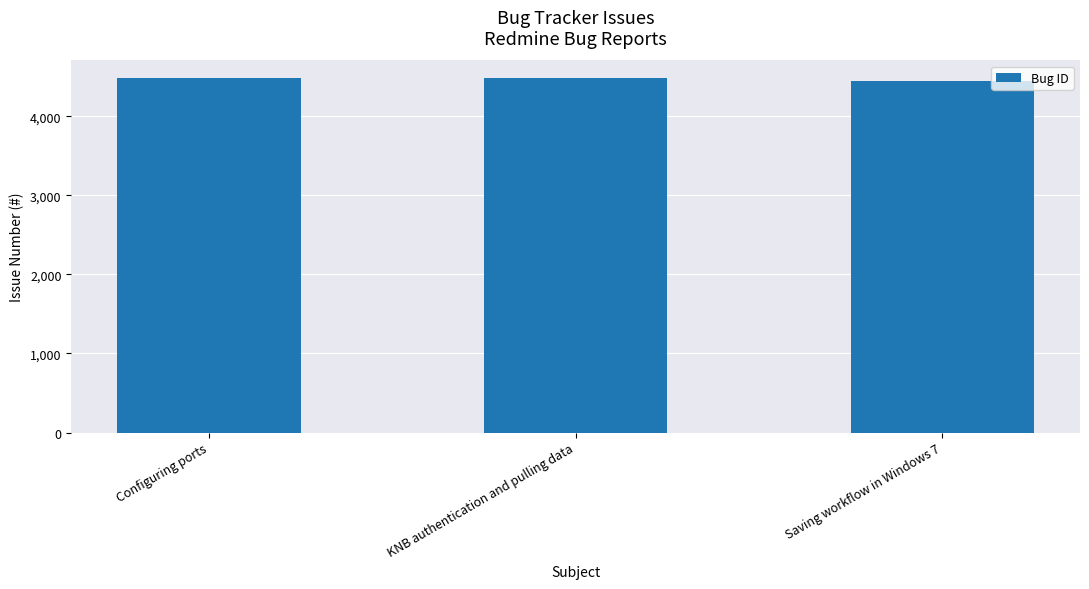

How many data points are less than 4478?

1